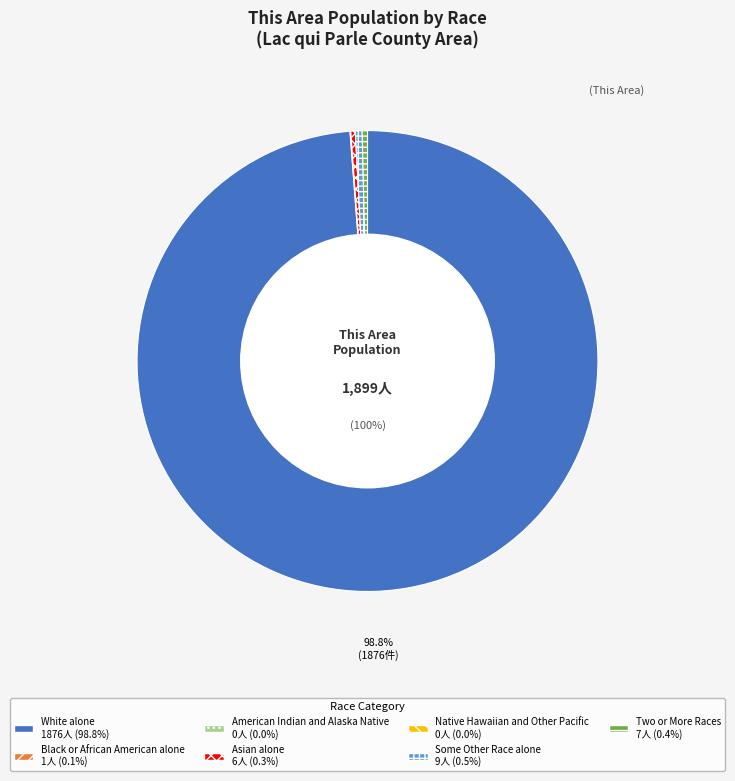

What is the largest slice in the pie chart?

White alone